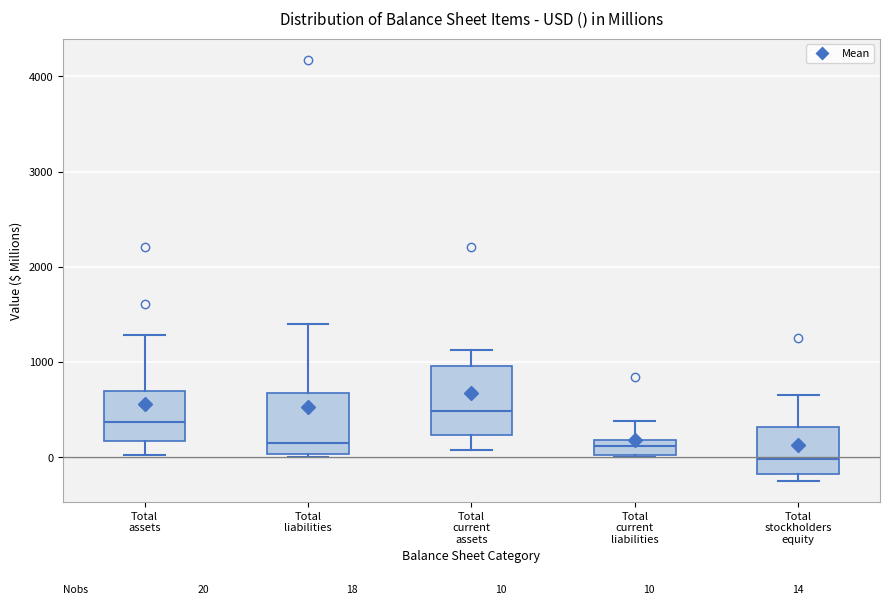

Which box has the highest median line?

Total current assets